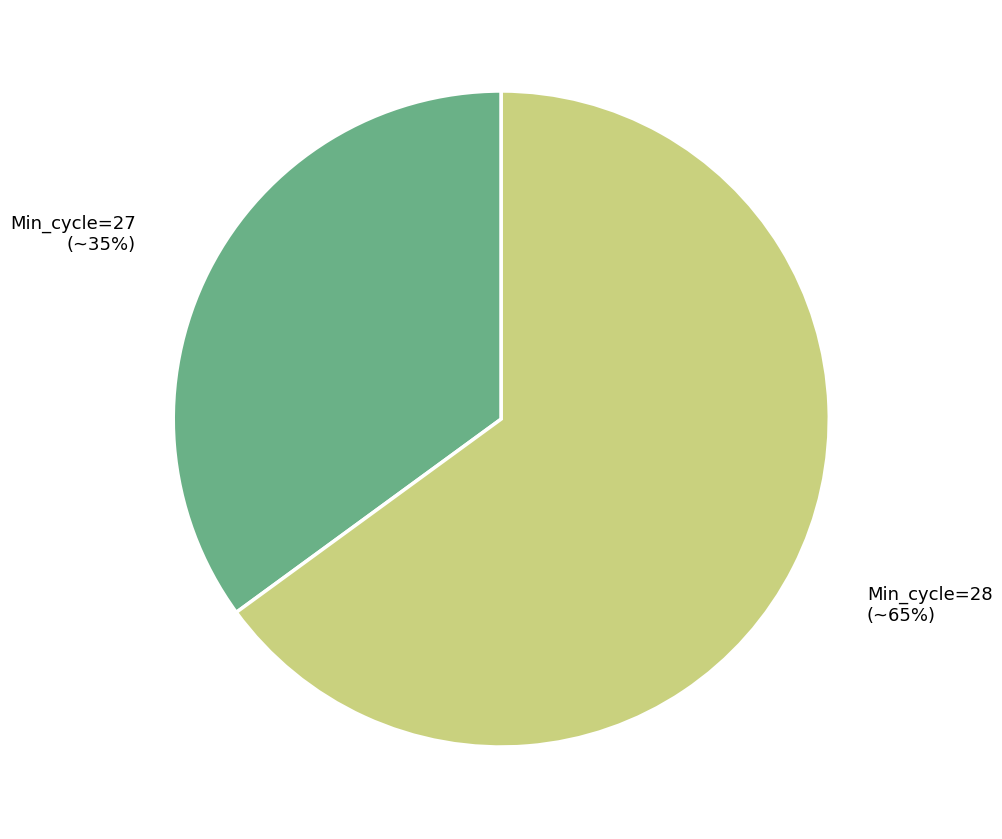

To the nearest percent, what is the average slice percentage?

50%